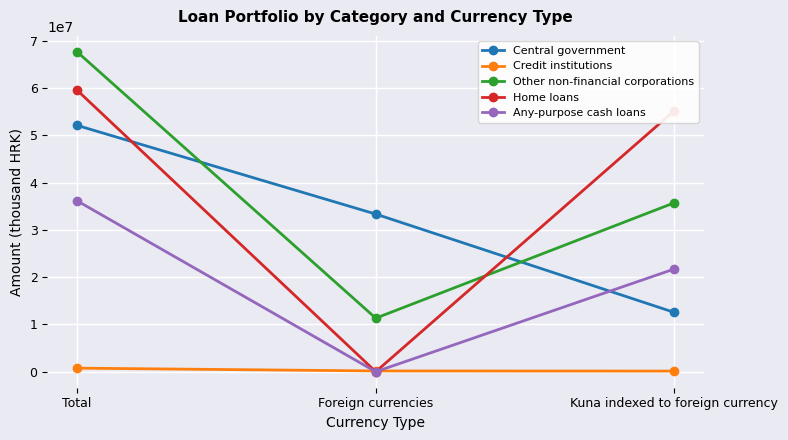

What is the total value across all series at Kuna indexed to foreign currency?

125399469